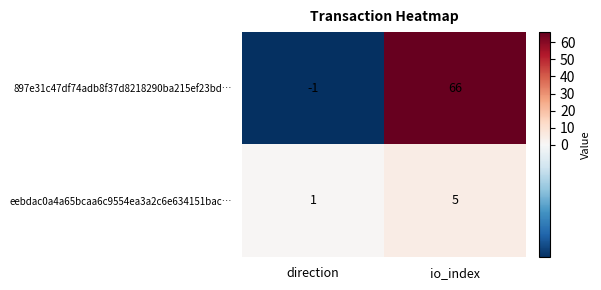

At which category does the chart reach its peak across all series?

io_index